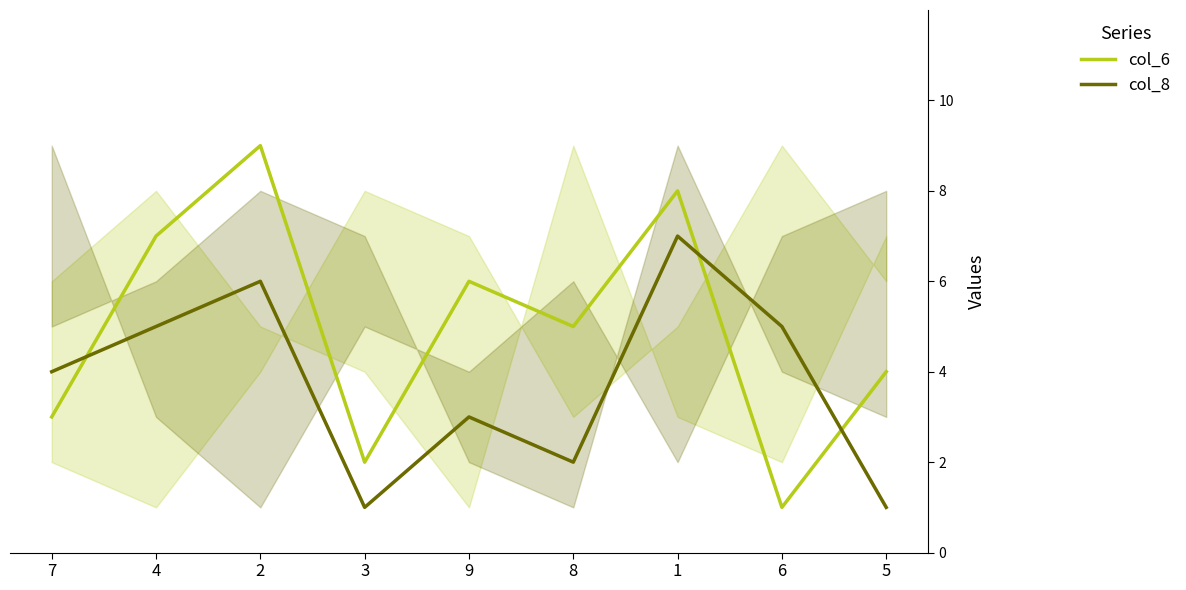

Reading left to right, what are all the values shown in this chart?

col_6: 7=3	4=7	2=9	3=2	9=6	8=5	1=8	6=1	5=4
col_8: 7=4	4=5	2=6	3=1	9=3	8=2	1=7	6=5	5=1